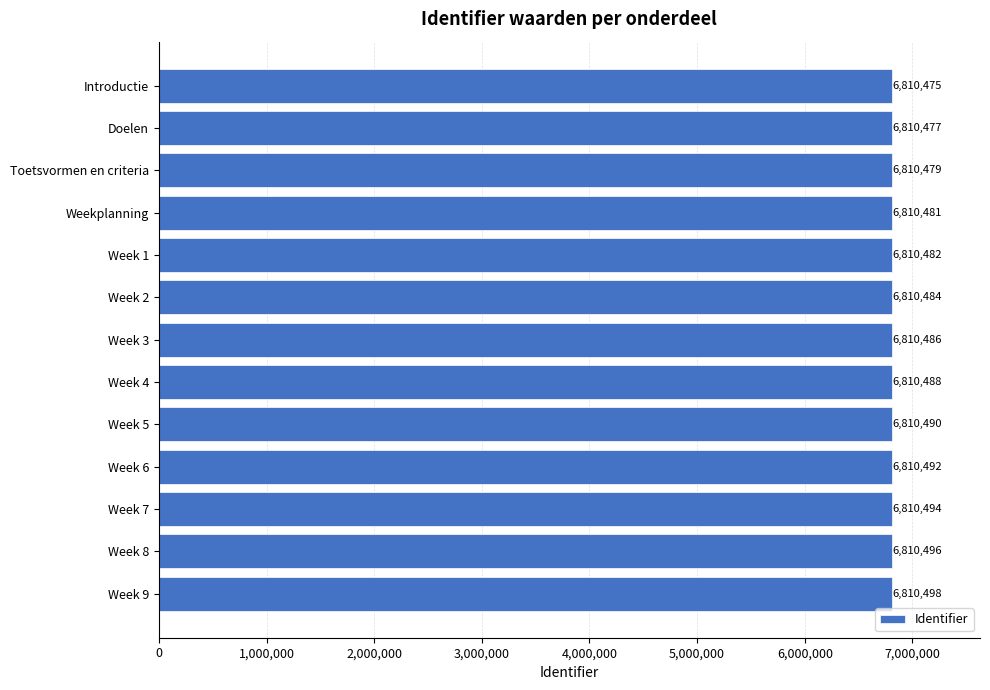

What is the average value?

6810486